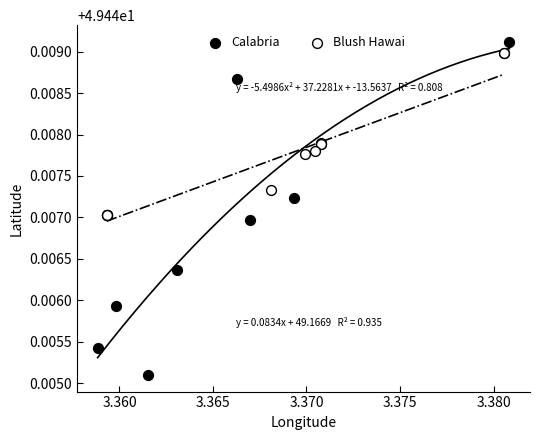

Which series has the largest Y range (max minus min)?

Calabria